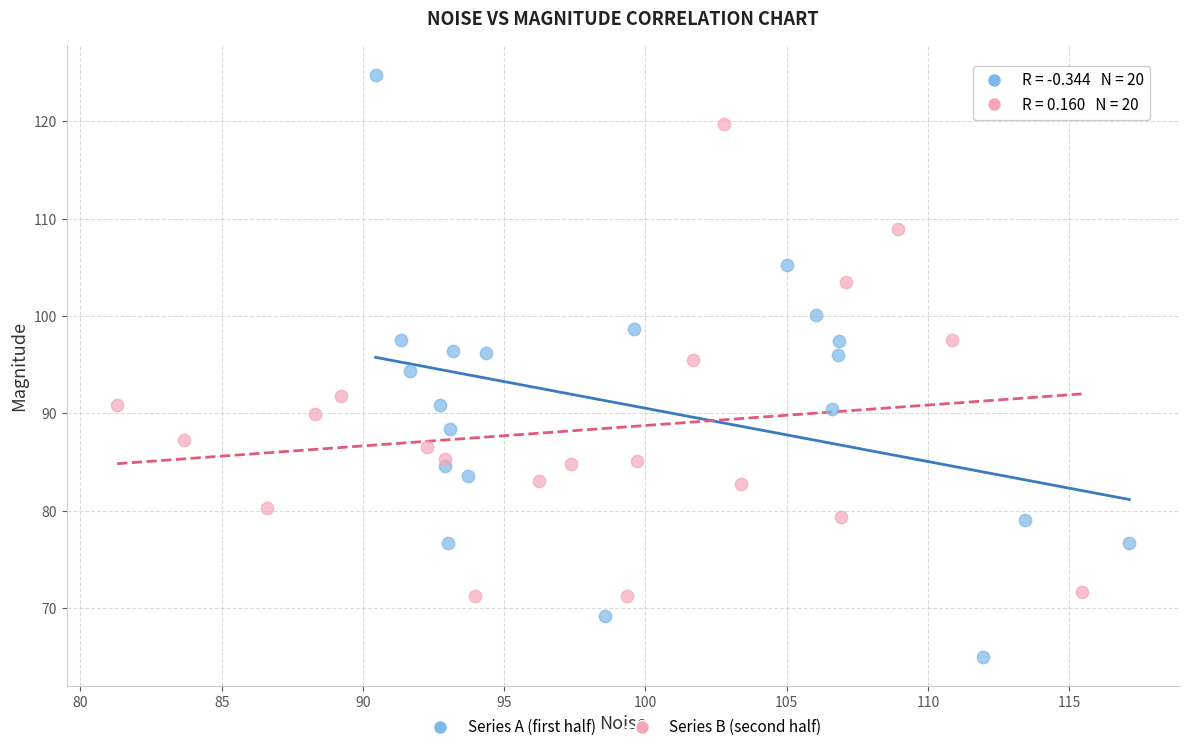

Which series contains the lowest Y value?

Series A (first half)